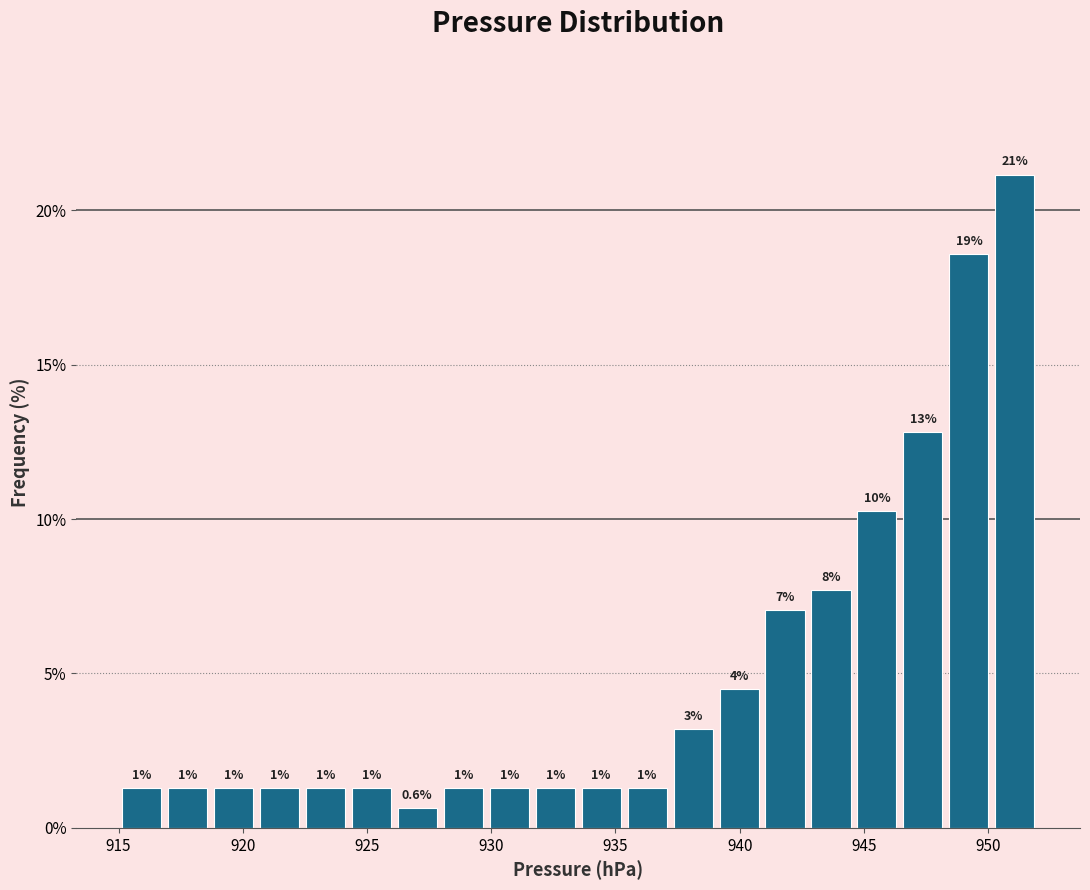

Around what value on the x-axis is the tallest bar? Give the approximate position of its centre, as read against the axis.

951.0